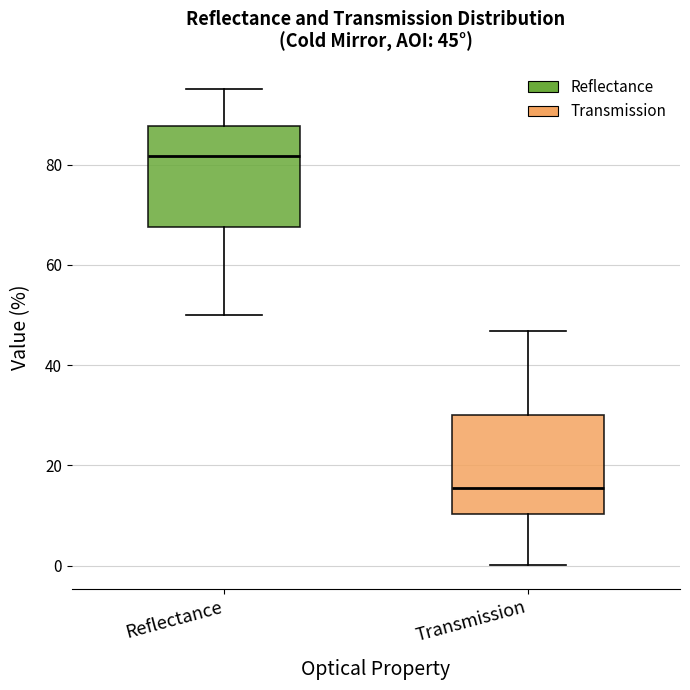

Which box has the lowest median line?

Transmission